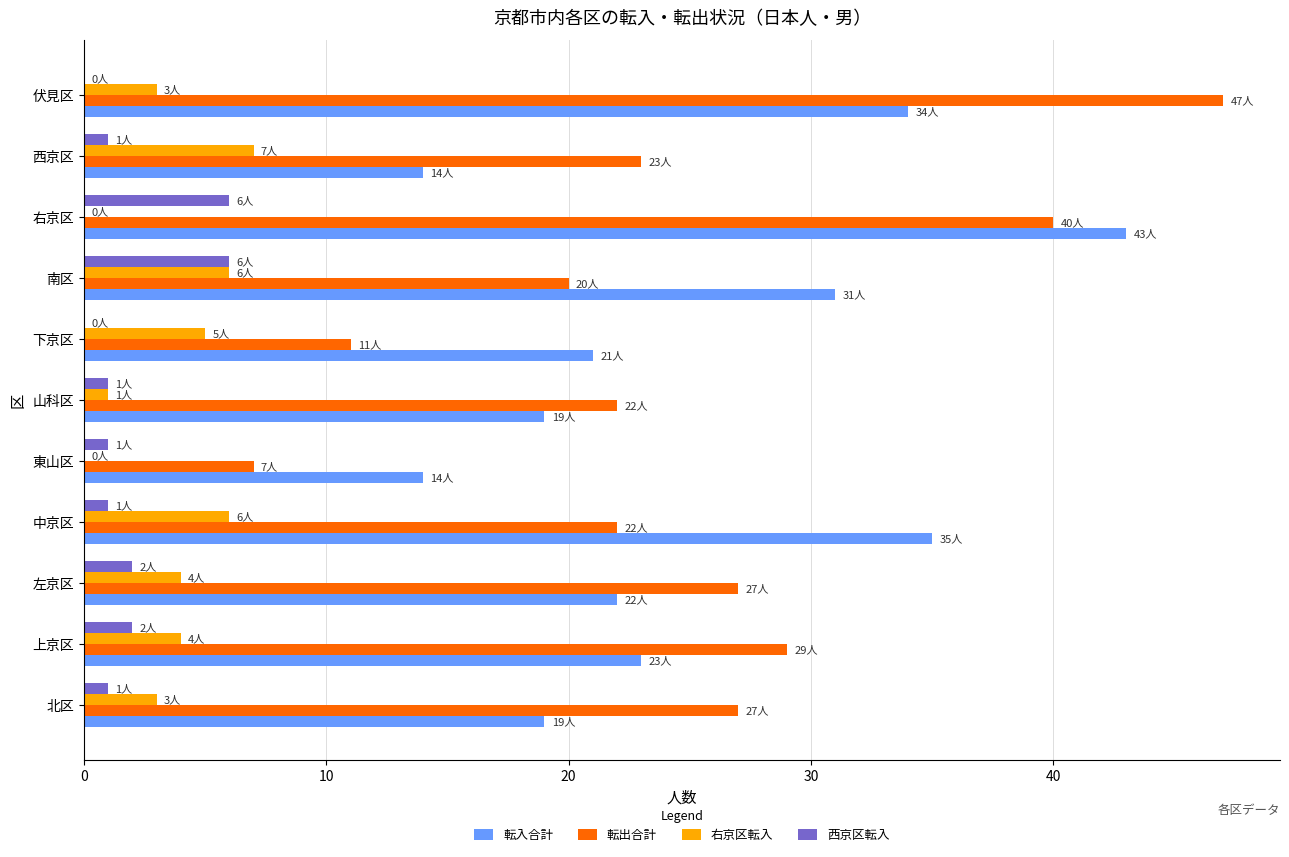

Which category has the highest value across all series?

伏見区